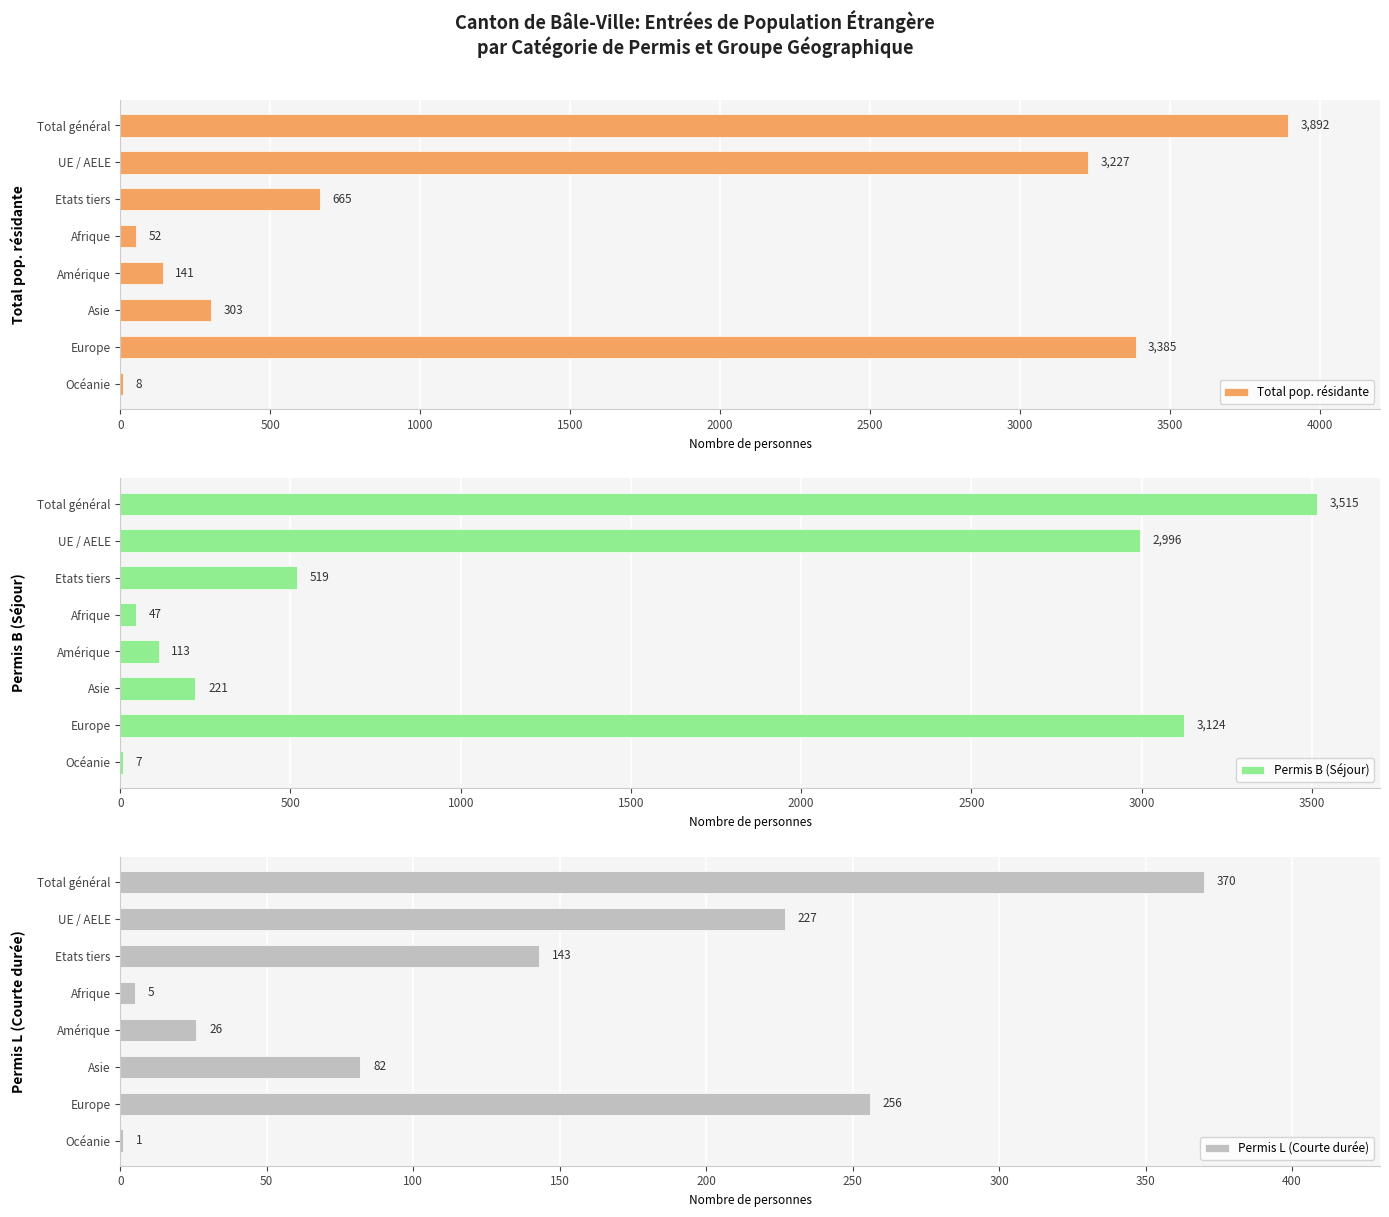

True or false: Total pop. résidante has a value of 665 at Etats tiers.

True